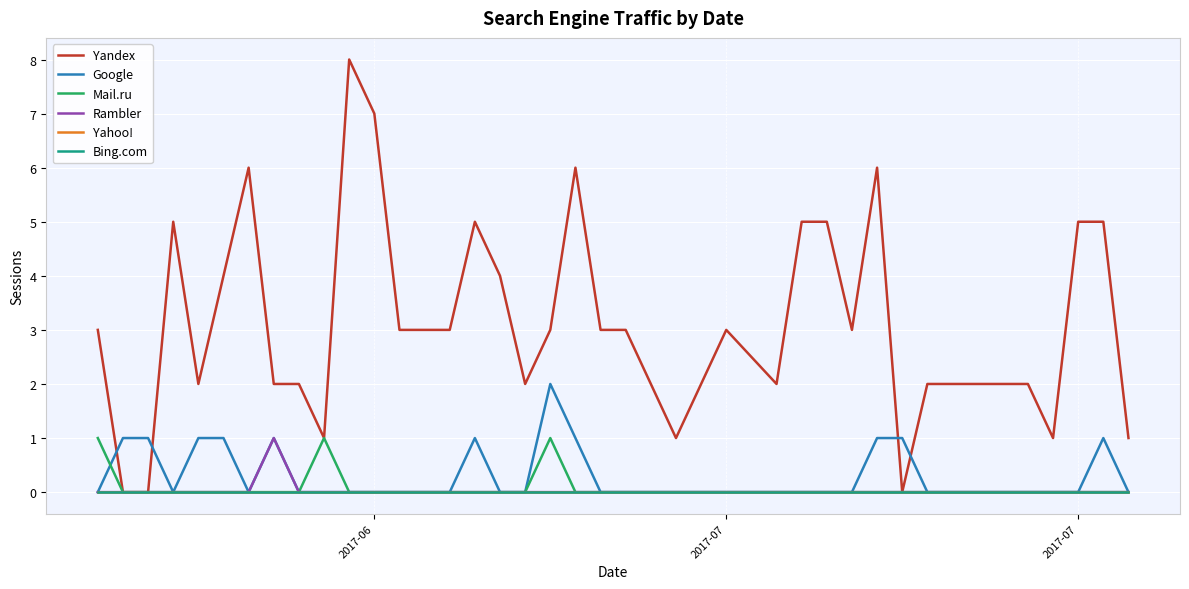

What is the difference between the maximum and minimum values in the Mail.ru series?

1